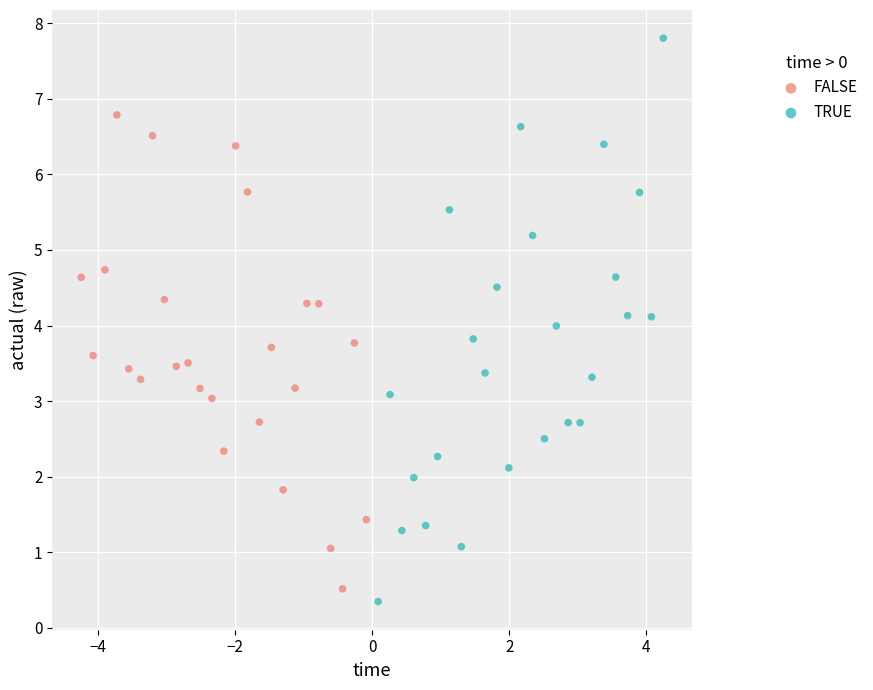

Which series has the largest Y range (max minus min)?

TRUE